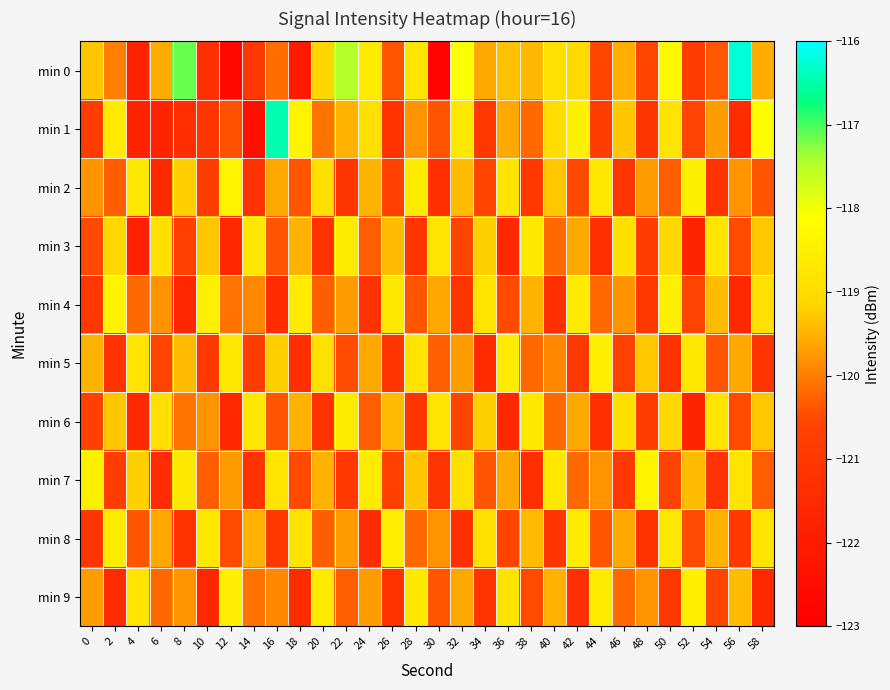

At which category is the sum across all series the highest?

50